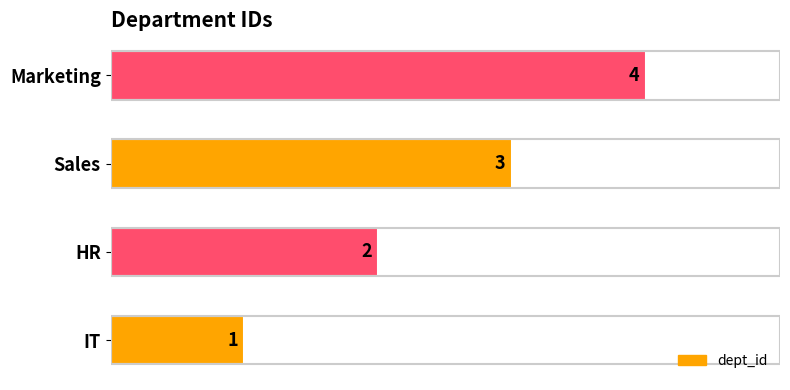

Where is the data nearest to the value 2?

HR